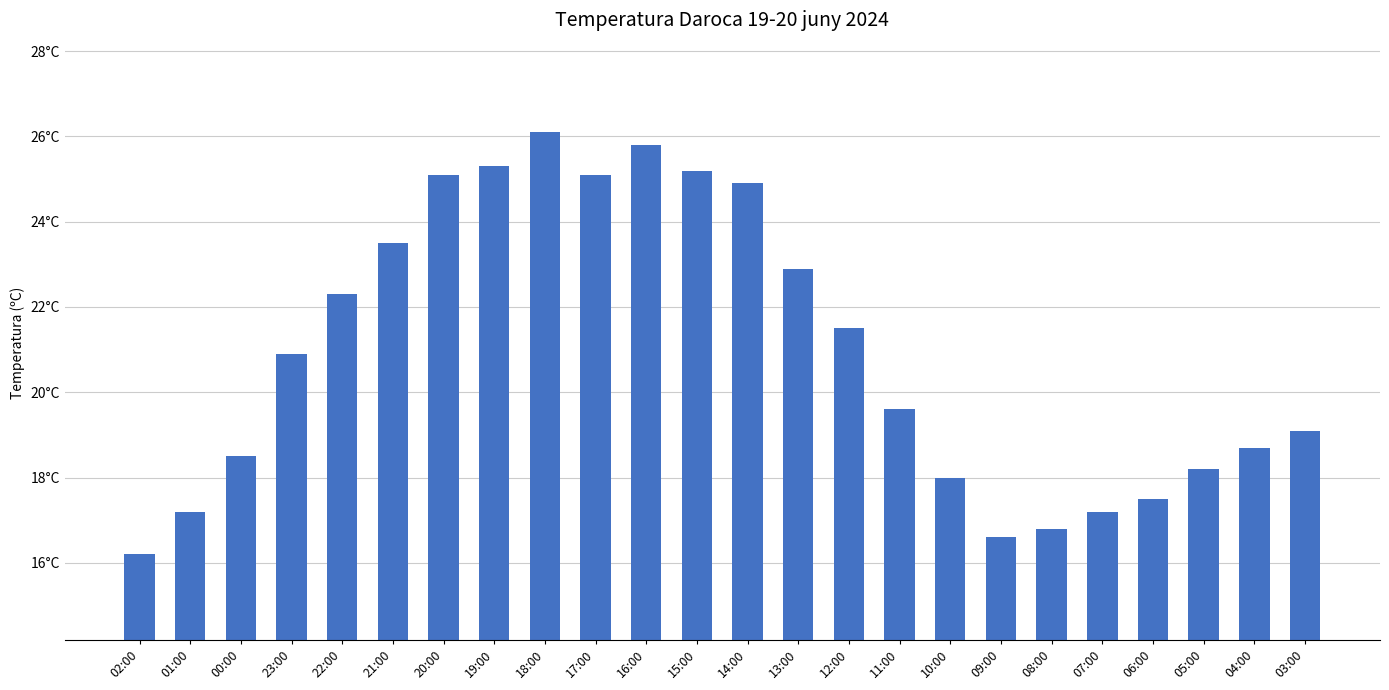

What is the label of the 9th bar from the right?

11:00